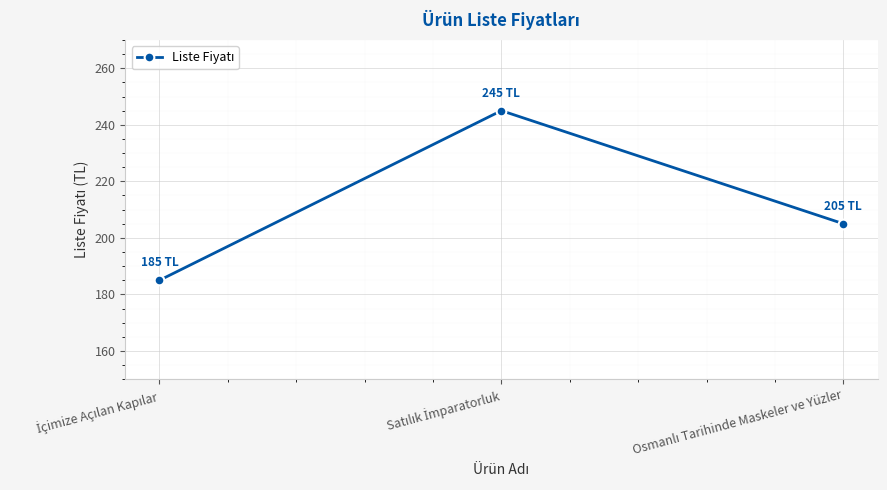

What is the minimum value shown in the chart?

185